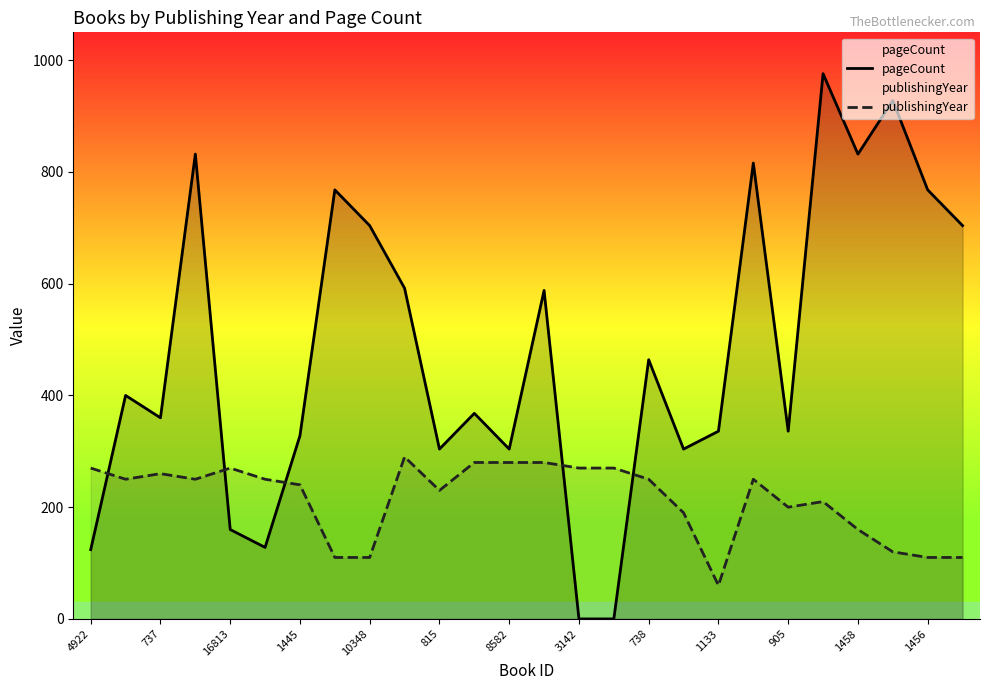

True or false: pageCount has more than 1 points higher than both neighbors.

True